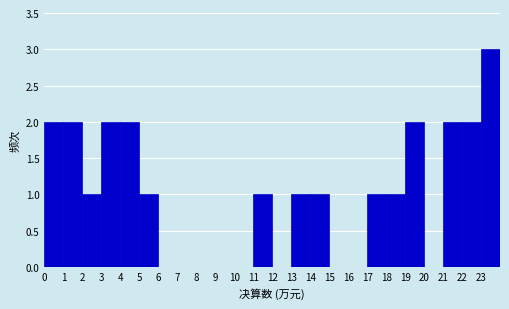

Reading left to right, list every bar in this chart as the range it spans on the x-axis followed by its height. The values are not printed on the chart, so give them approximately, as read against the axis.

0 to 1: 2
1 to 2: 2
2 to 3: 1
3 to 4: 2
4 to 5: 2
5 to 6: 1
6 to 7: 0
7 to 8: 0
8 to 9: 0
9 to 10: 0
10 to 11: 0
11 to 12: 1
12 to 13: 0
13 to 14: 1
14 to 15: 1
15 to 16: 0
16 to 17: 0
17 to 18: 1
18 to 19: 1
19 to 20: 2
20 to 21: 0
21 to 22: 2
22 to 23: 2
23 to 24: 3